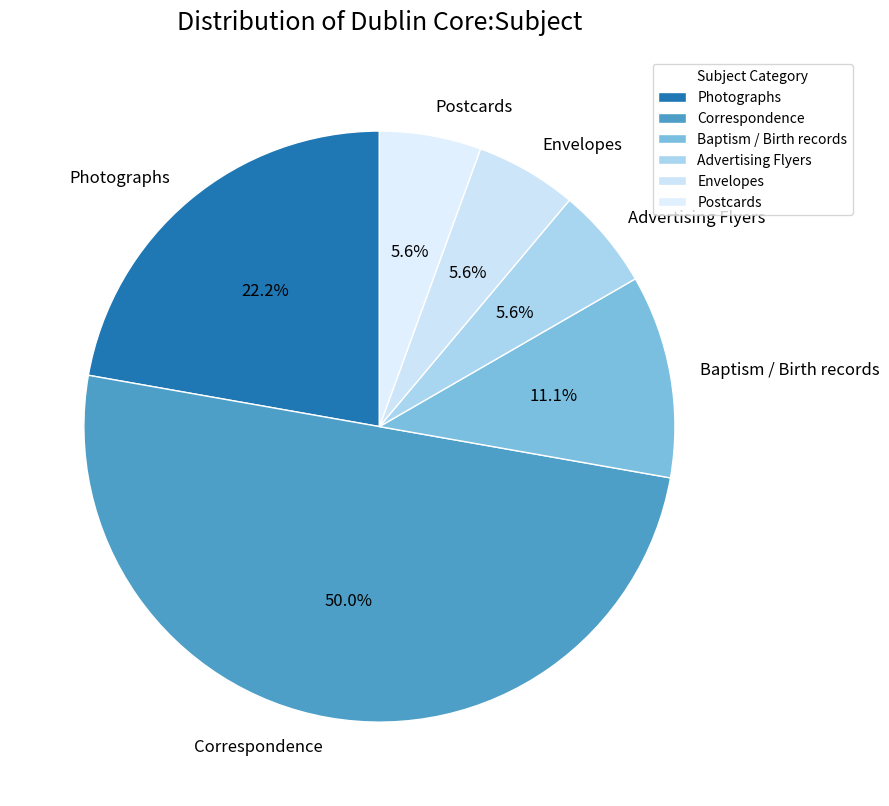

True or false: Baptism / Birth records accounts for 11% of the total.

True